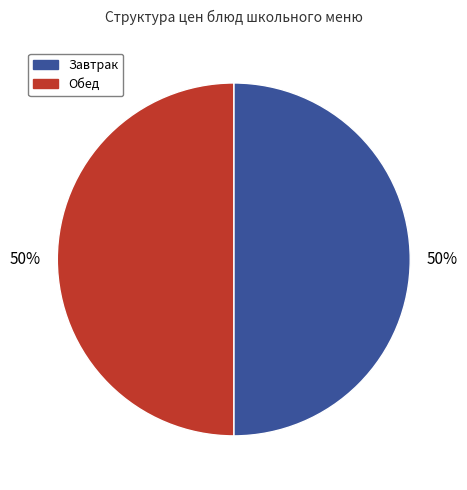

Count the number of slices in the pie.

2